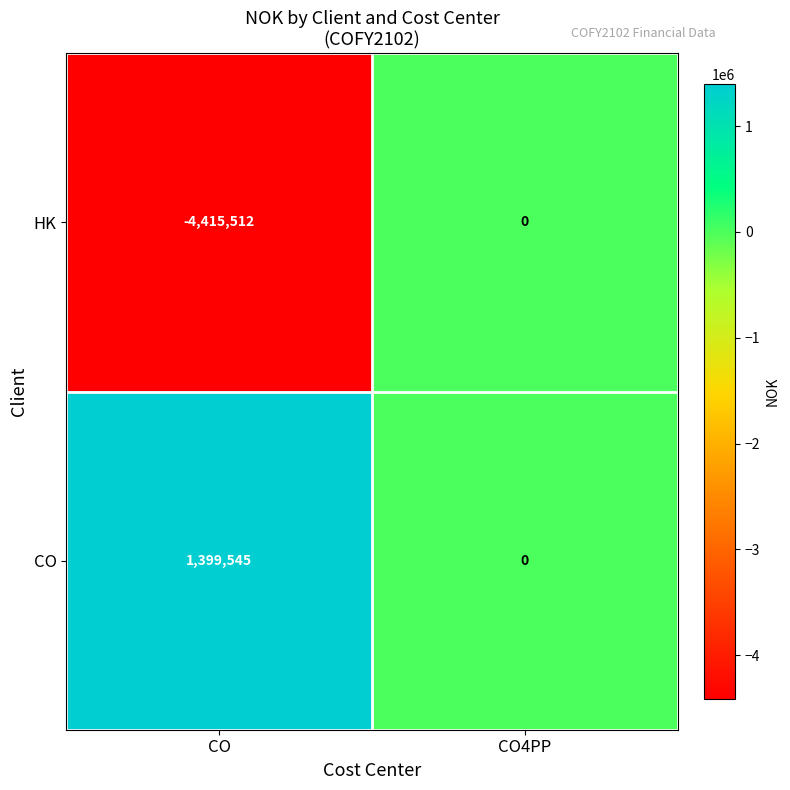

Which category has the lowest value across all series?

CO